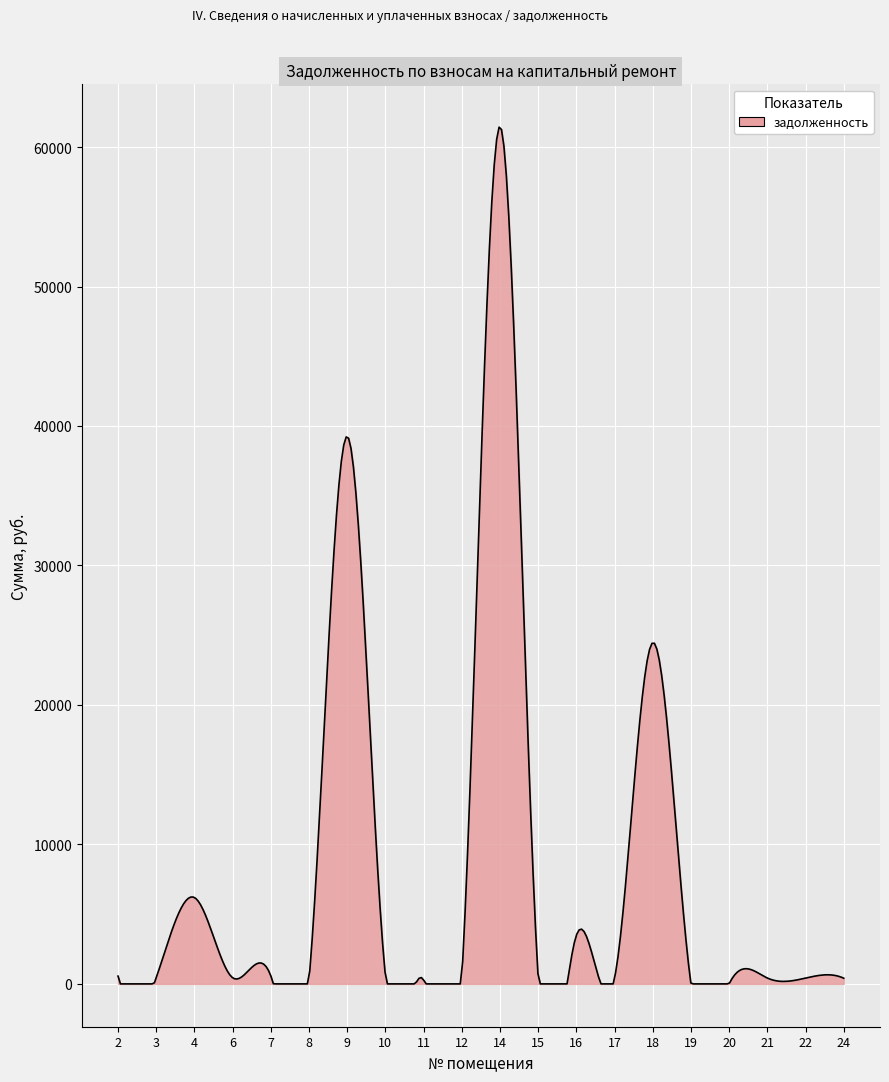

What is the greatest value displayed?

61425.7